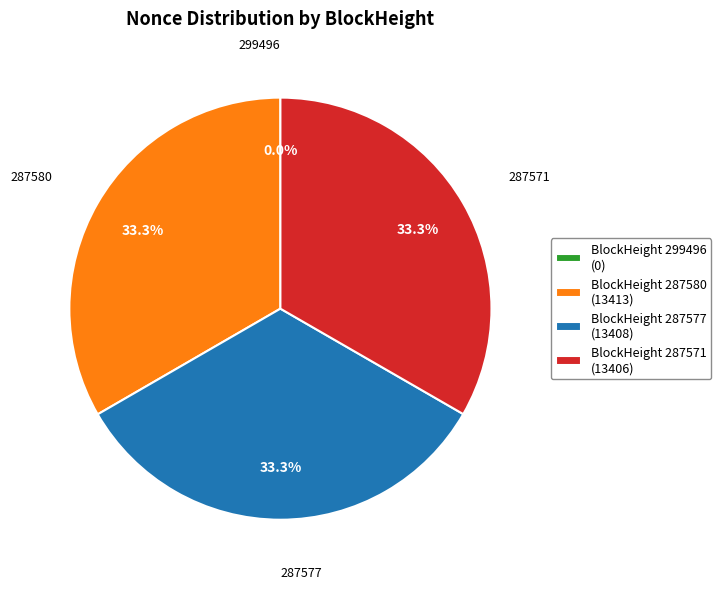

Does BlockHeight 287580 (13413) represent more than half of the total?

No